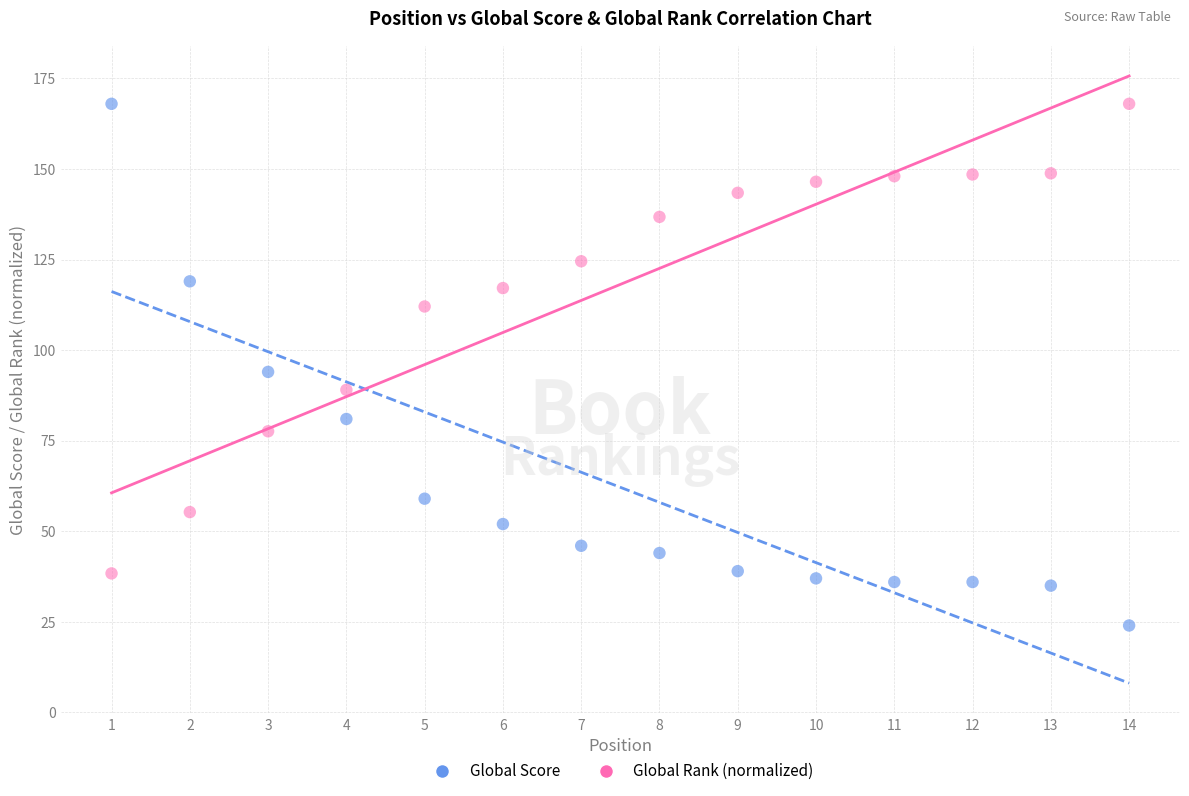

What is the X range (max minus min) for the scatter plot?

13.0